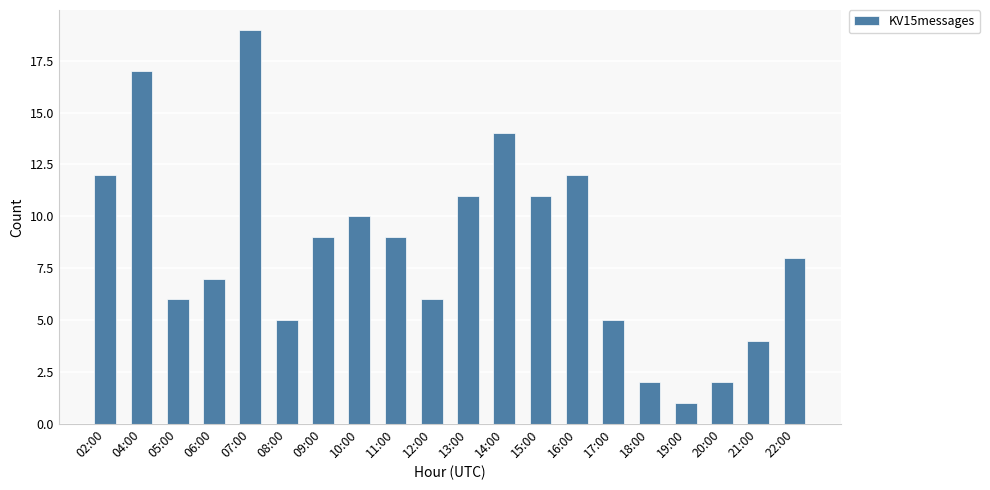

Approximately how many times larger is the value at 02:00 compared to 20:00?

6.0